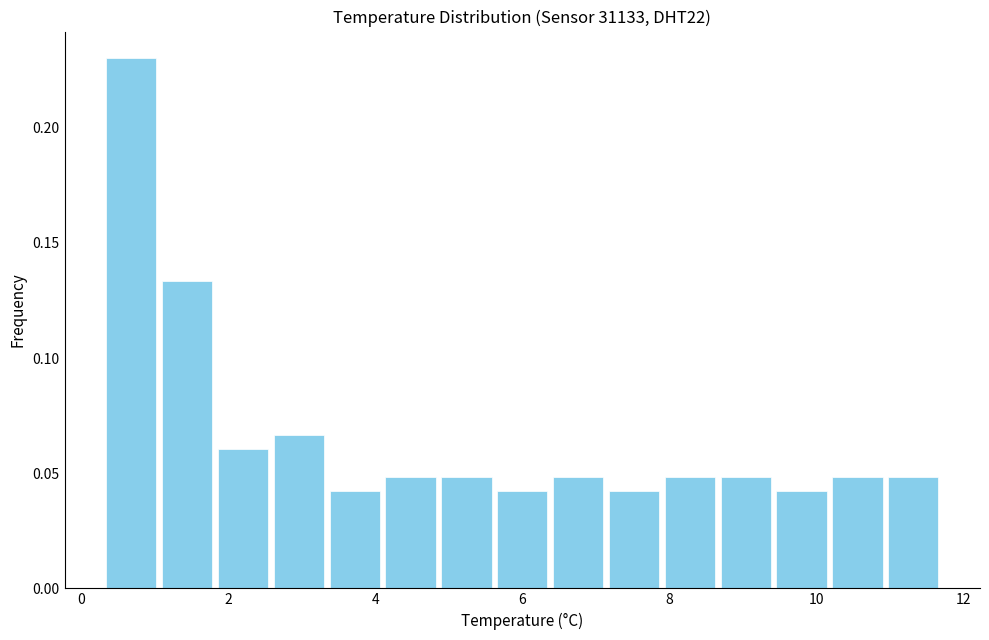

Around what value on the x-axis is the tallest bar? Give the approximate position of its centre, as read against the axis.

0.6